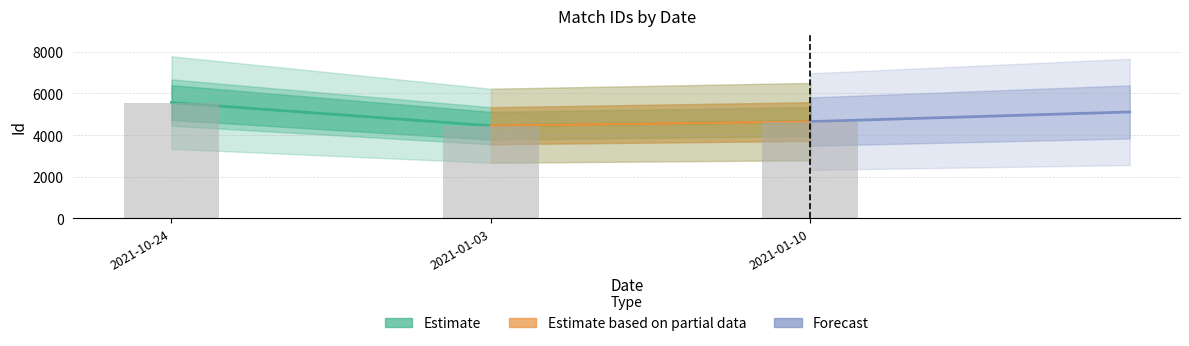

What is the value of the 3rd bar from the left?

4647